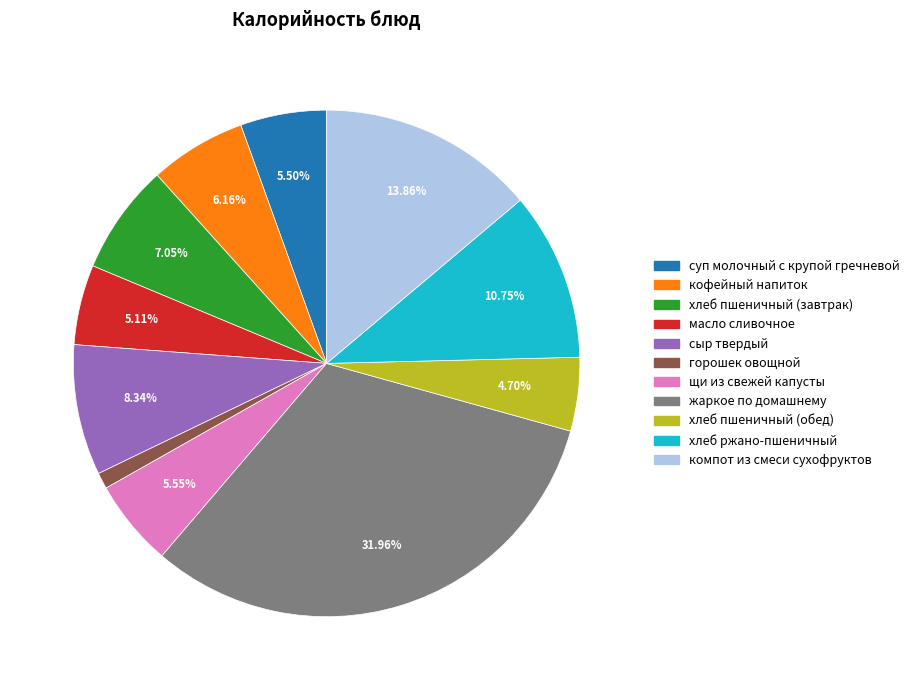

Is the sum of хлеб пшеничный (завтрак) and хлеб пшеничный (обед) greater than half?

No